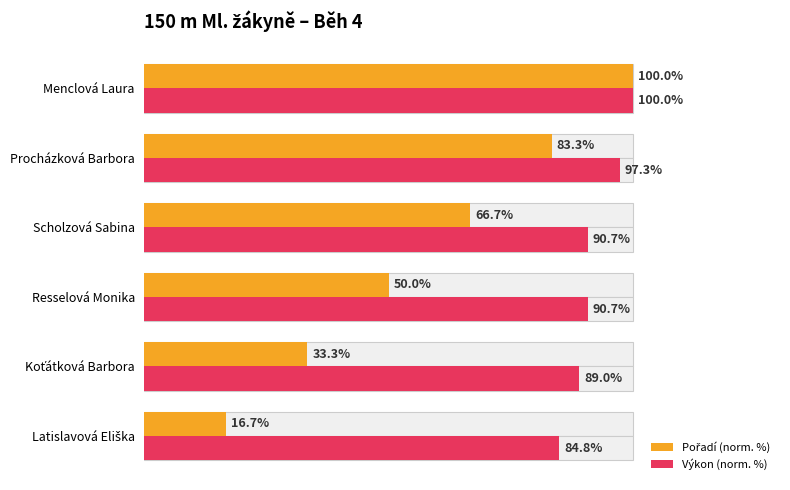

Between Scholzová Sabina and Menclová Laura, which series saw the biggest shift?

Pořadí (norm. %)